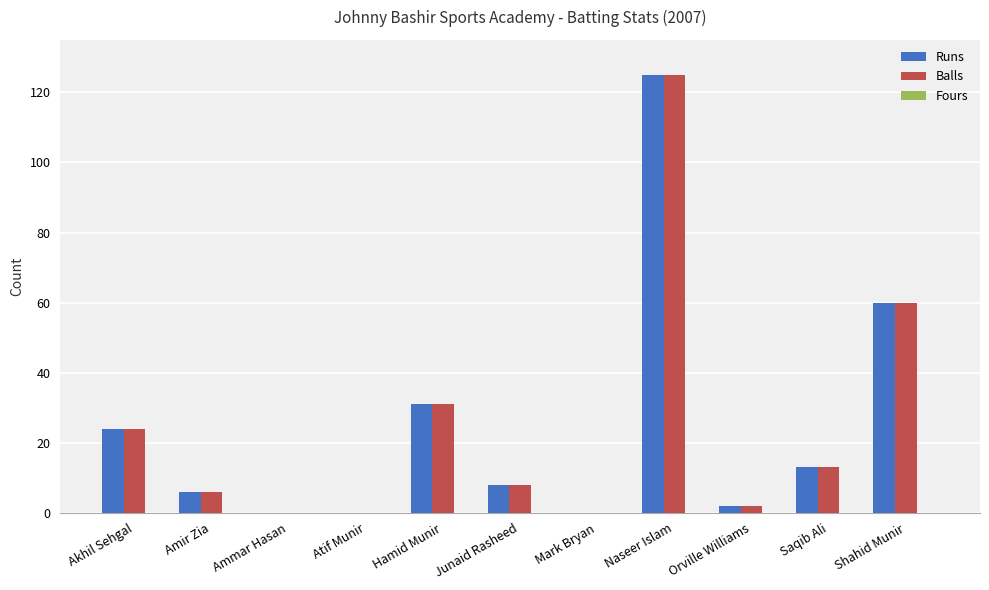

Count the number of categories in the chart.

11